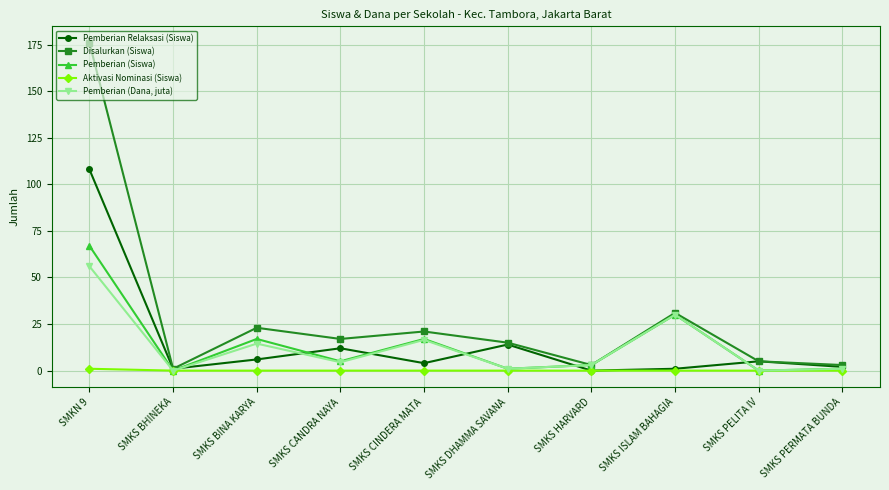

True or false: Pemberian (Siswa) has more than 1 points higher than both neighbors.

True